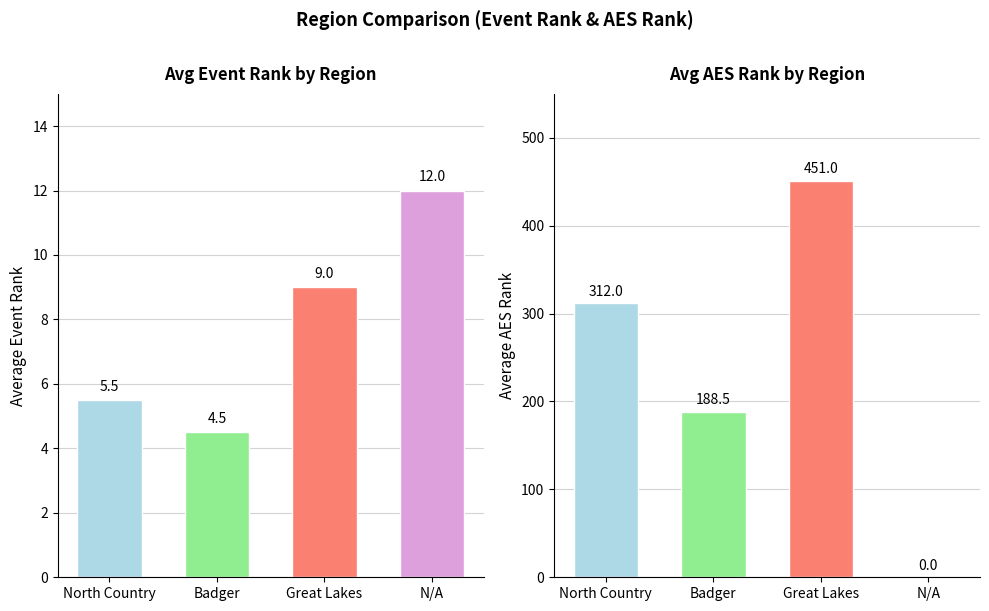

What position from the left is North Country?

1